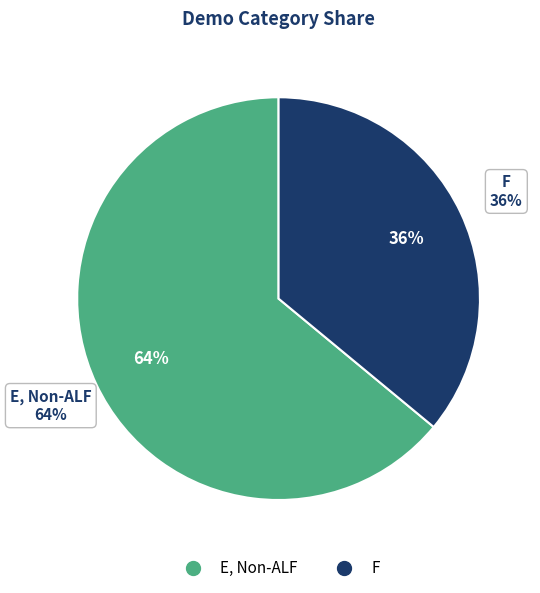

True or false: F accounts for 26% of the total.

False